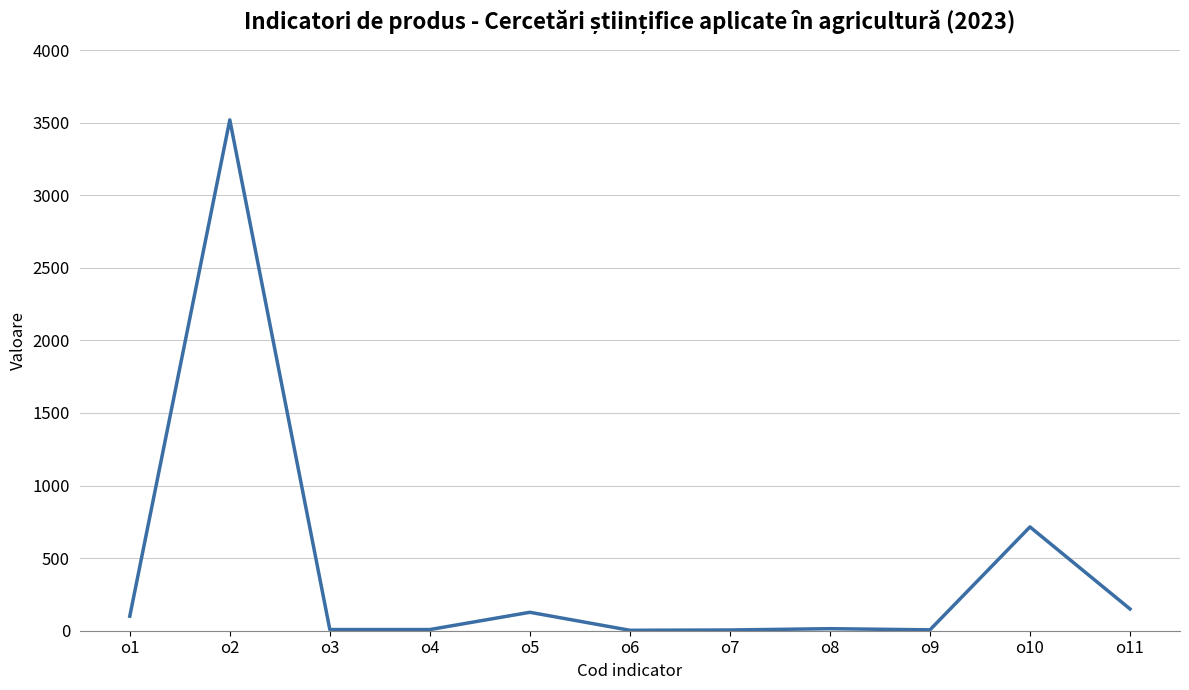

What is the average value?

423